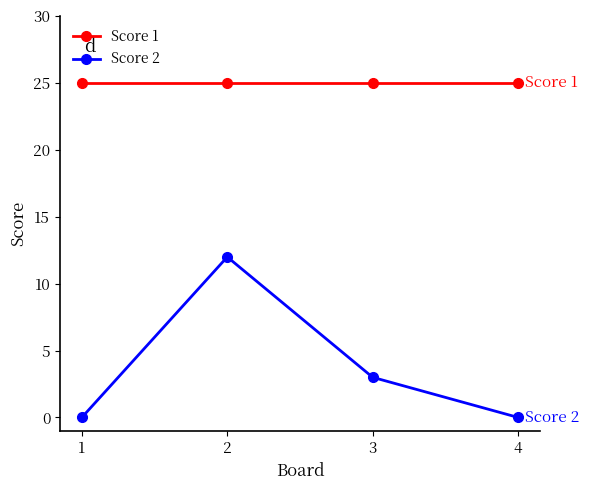

Which series changed the most between 3 and 4?

Score 2